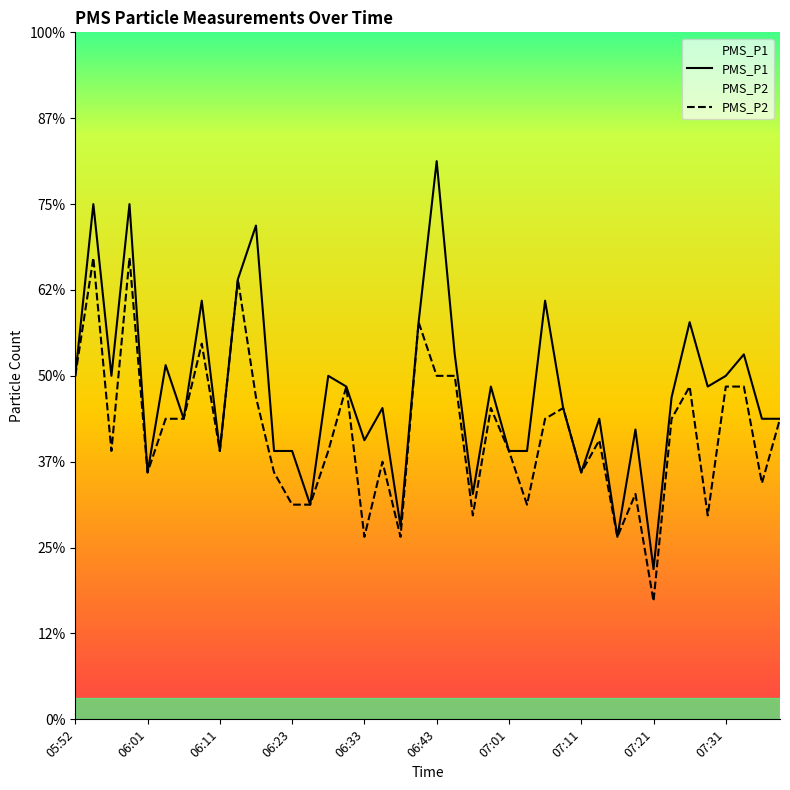

Rank the series by their maximum value, from highest to lowest.

PMS_P1, PMS_P2